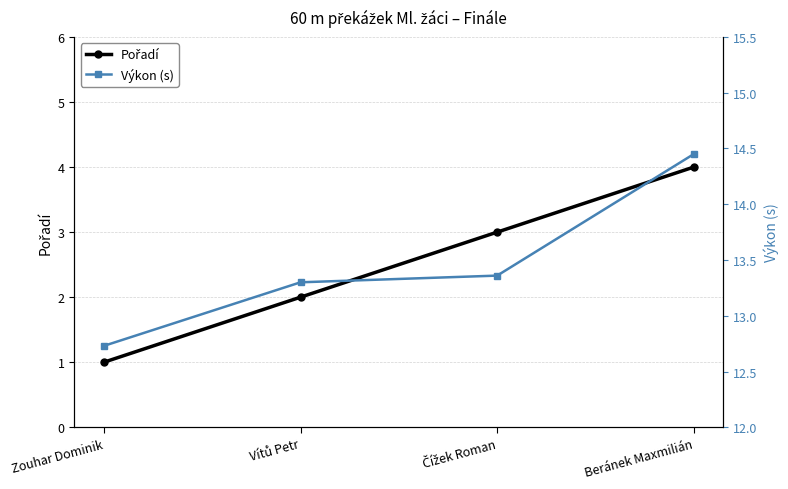

True or false: Pořadí and Výkon (s) cross at least once.

False